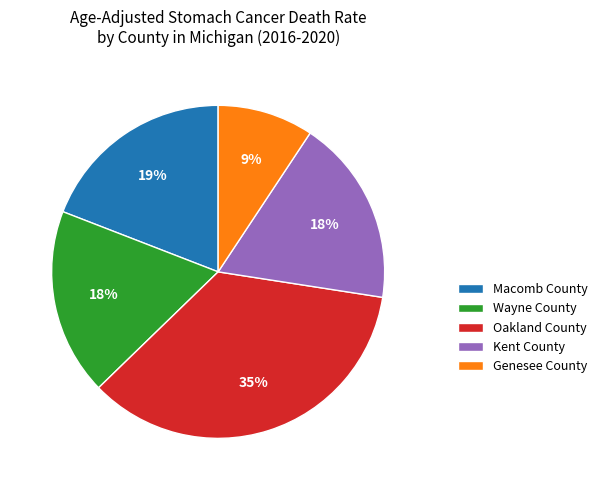

How many segments does this pie chart have?

5